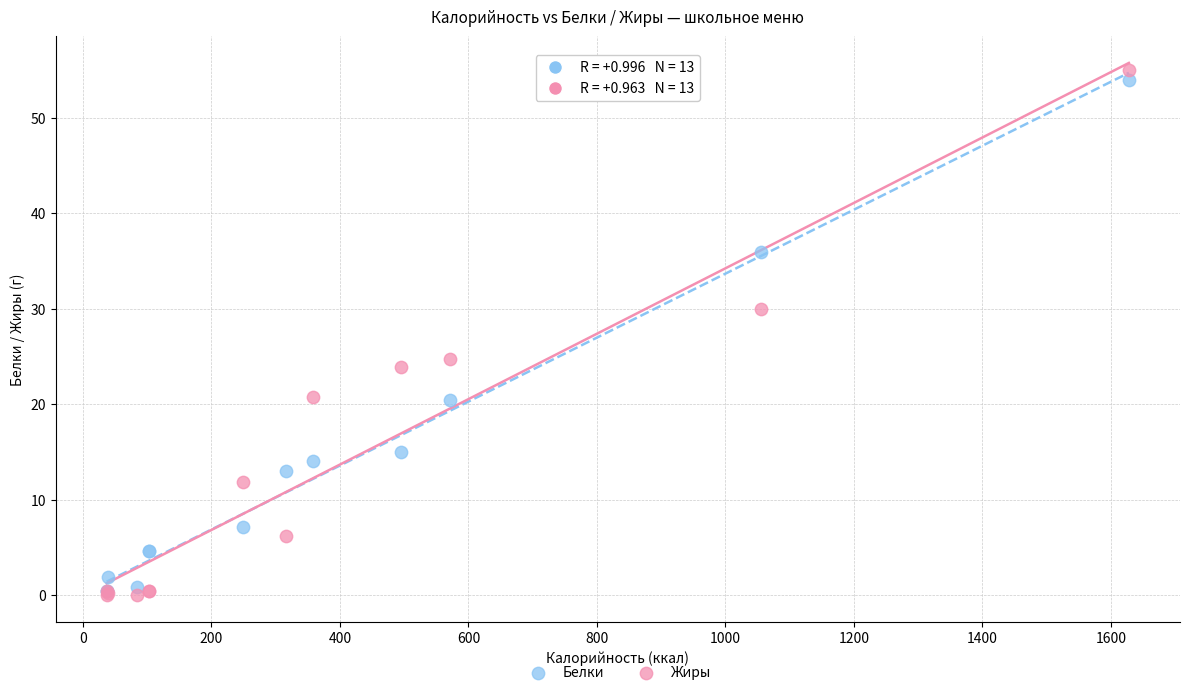

In the Белки series, what Y value is closest to 27?

20.4